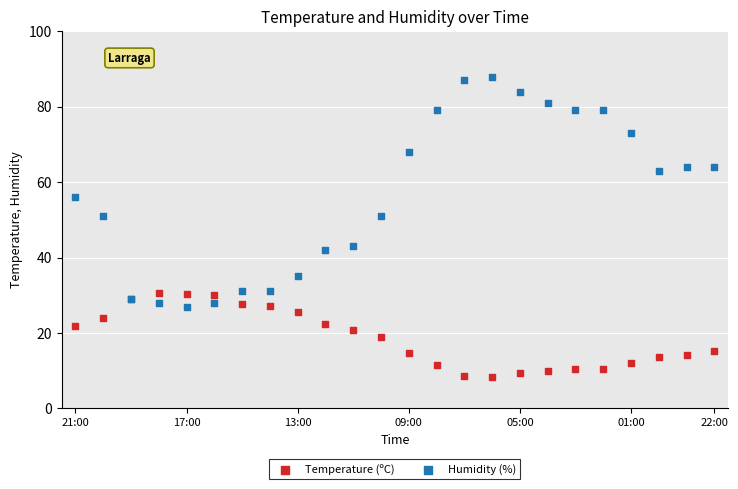

Which series reaches the maximum Y coordinate?

Humidity (%)